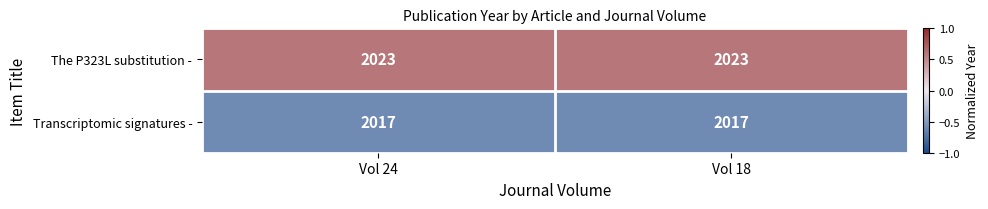

What is the spread (max minus min) of values at Vol 18?

6